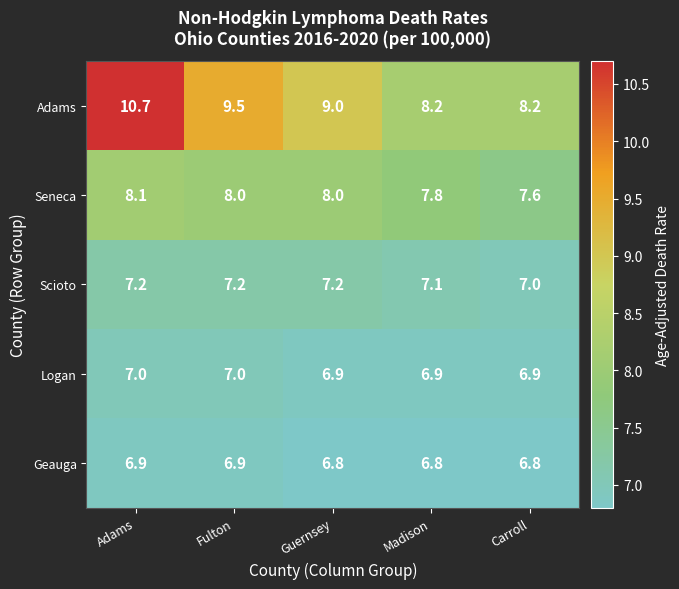

What is the sum of the Geauga values at Guernsey and Fulton?

13.7